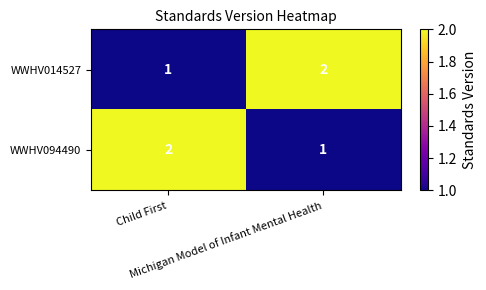

How many distinct data groups are displayed?

2